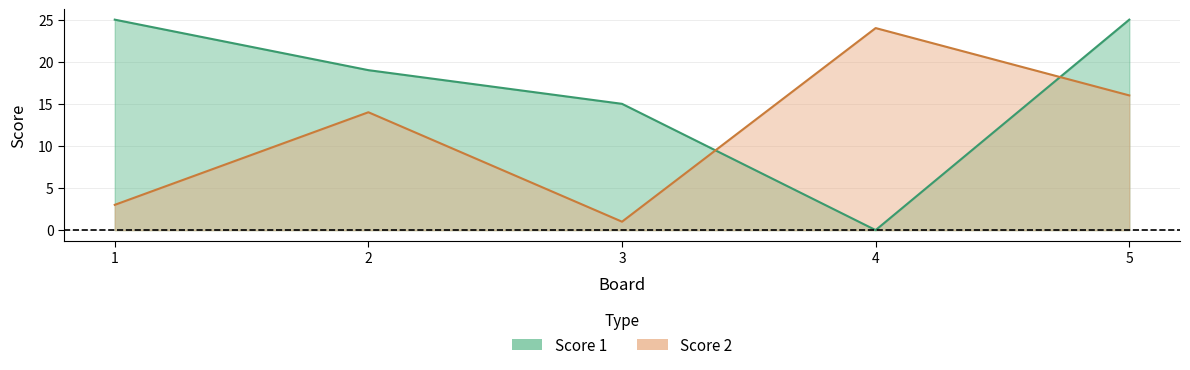

Reading right to left, what are all the values shown in this chart?

Score 1: 25	0	15	19	25
Score 2: 16	24	1	14	3